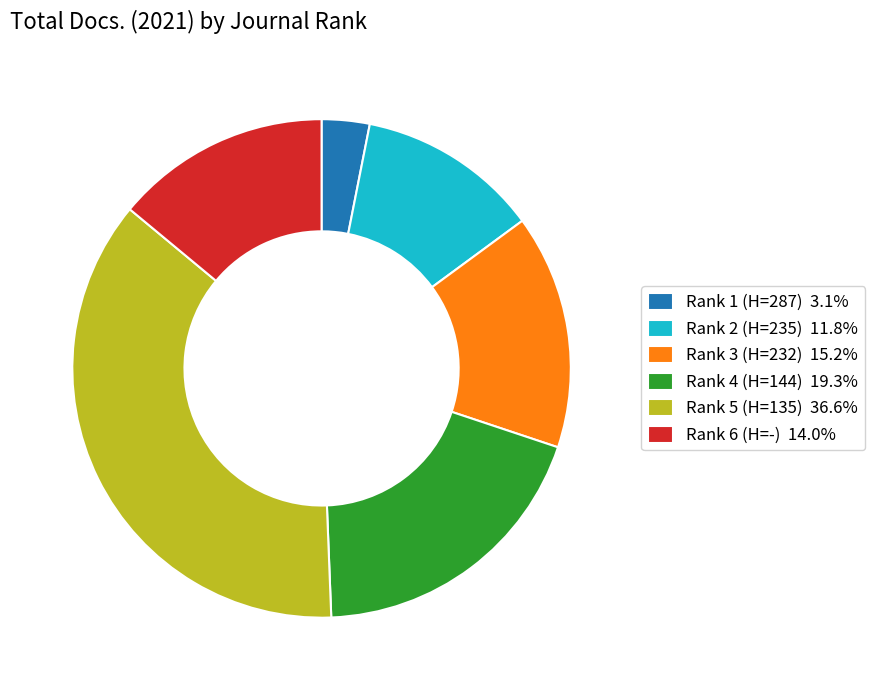

Combined, do Rank 2 (H=235) 11.8% and Rank 5 (H=135) 36.6% account for over 50%?

No